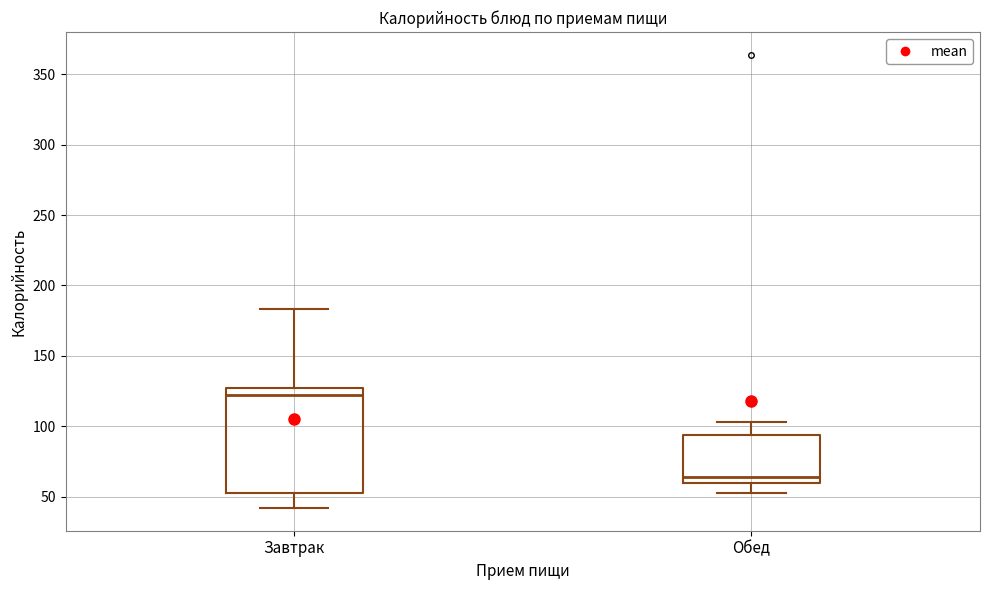

Reading left to right, transcribe this box plot: for each box, give where its median line is, the range the box spans, and where its two whiskers end, as read against the y-axis. The values are not printed on the chart, so give them approximately, as read against the axis.

Завтрак: median 120, box 50 to 125, whiskers 40 to 185
Обед: median 65, box 60 to 95, whiskers 50 to 105